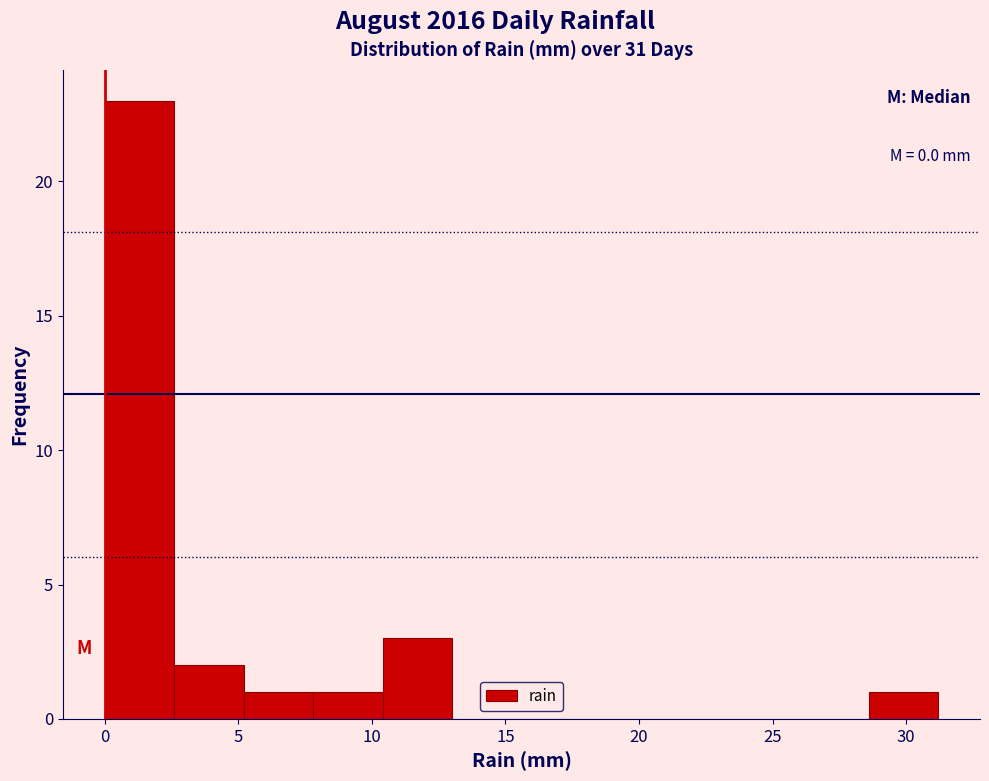

Which range on the x-axis has the tallest bar?

0.0 to 2.6